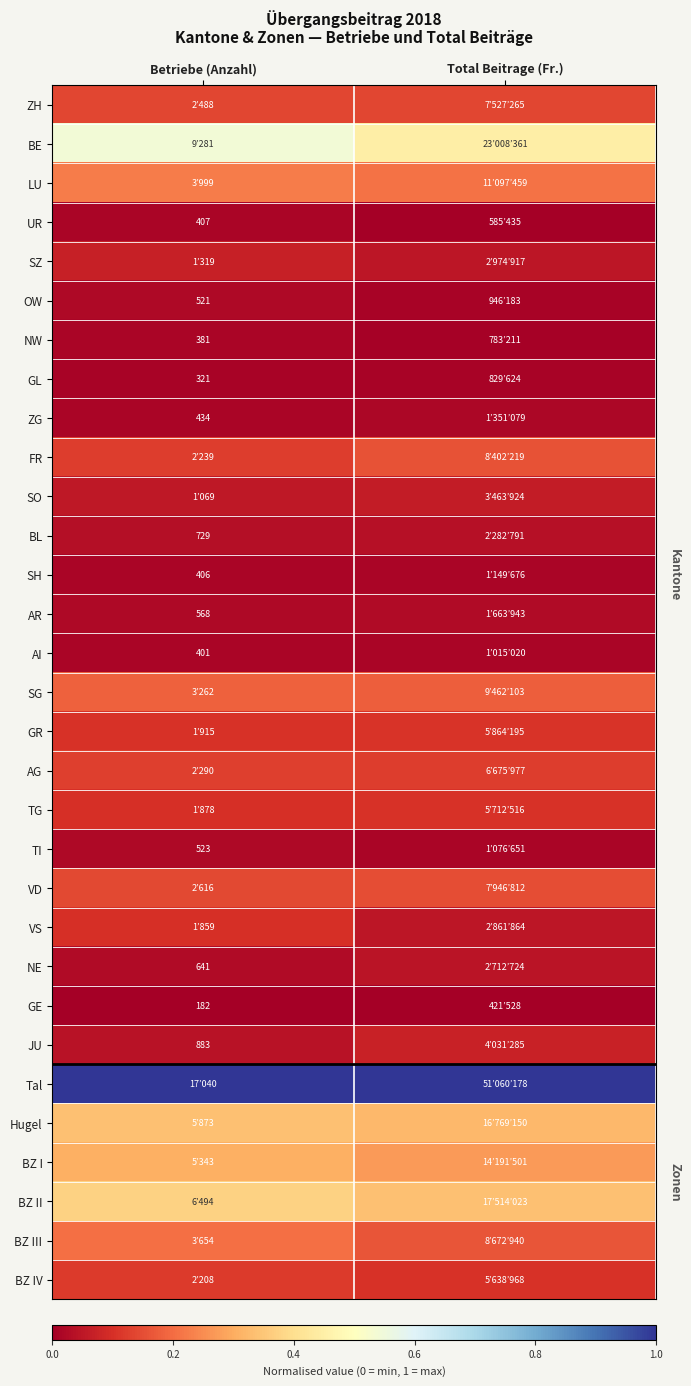

Which category has the highest value in the BL series?

Total Beitrage (Fr.)